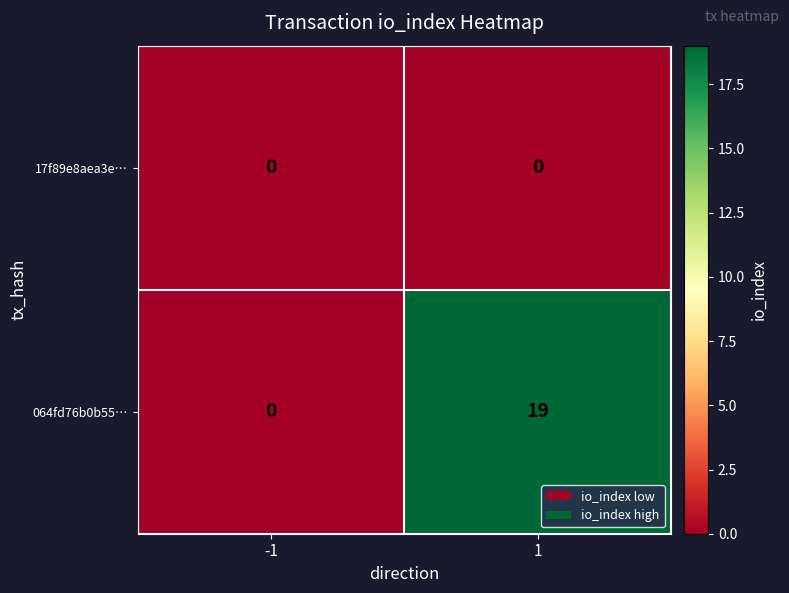

Between -1 and 1, which series saw the biggest shift?

064fd76b0b55…